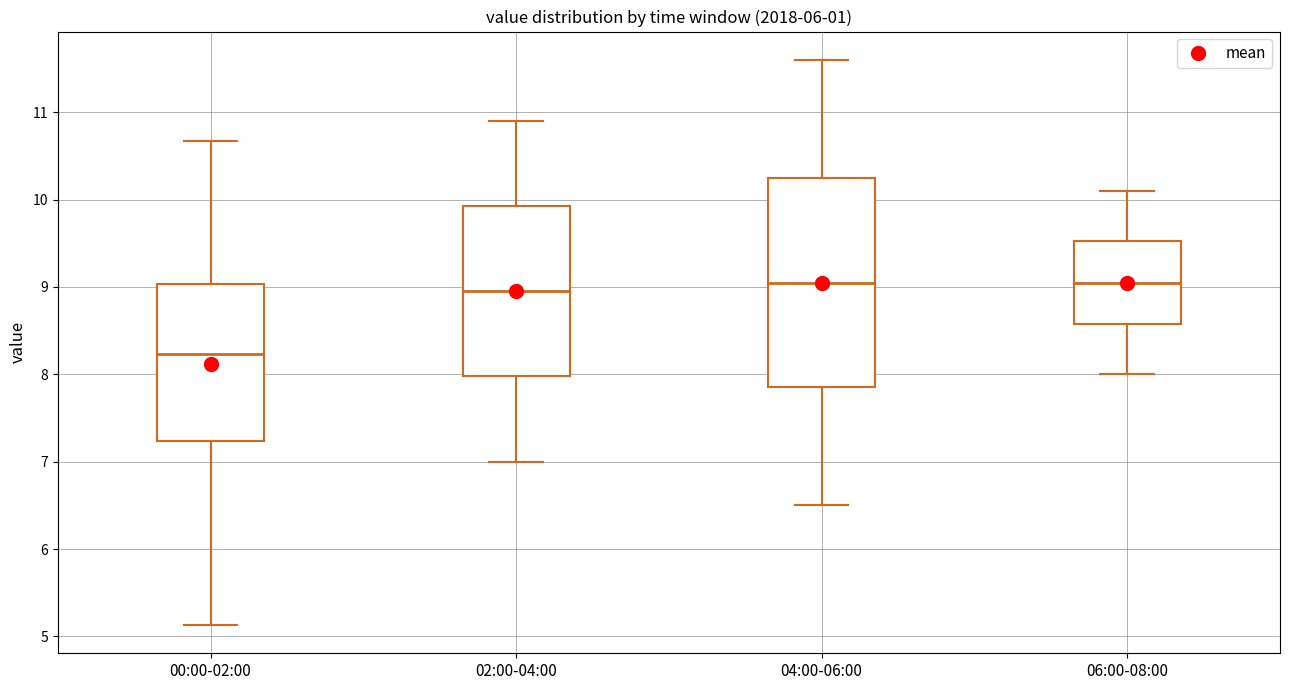

Reading left to right, transcribe this box plot: for each box, give where its median line is, the range the box spans, and where its two whiskers end, as read against the y-axis. The values are not printed on the chart, so give them approximately, as read against the axis.

00:00-02:00: median 8.2, box 7.2 to 9.0, whiskers 5.1 to 10.7
02:00-04:00: median 9.0, box 8.0 to 9.9, whiskers 7.0 to 10.9
04:00-06:00: median 9.1, box 7.9 to 10.3, whiskers 6.5 to 11.6
06:00-08:00: median 9.1, box 8.6 to 9.5, whiskers 8.0 to 10.1